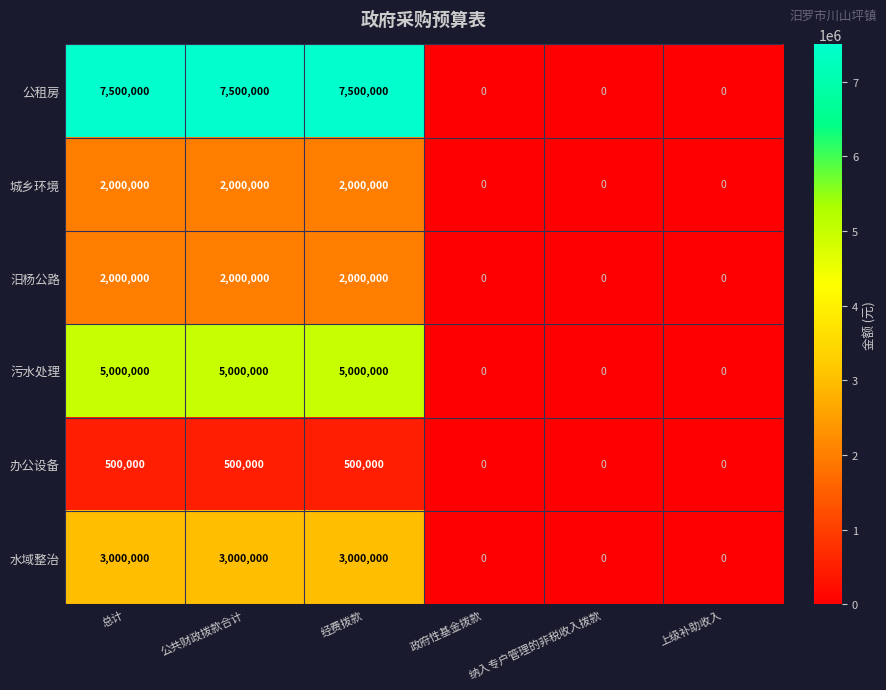

The 公租房 series shows 12872065 at 经费拨款. True or false?

False